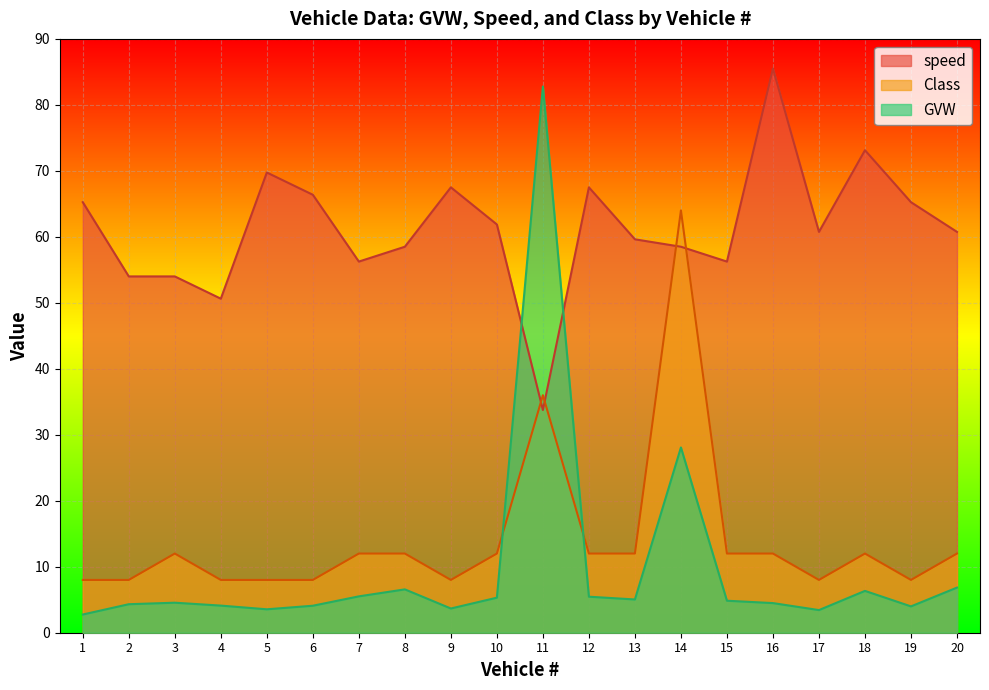

True or false: GVW and Class cross at least once.

True